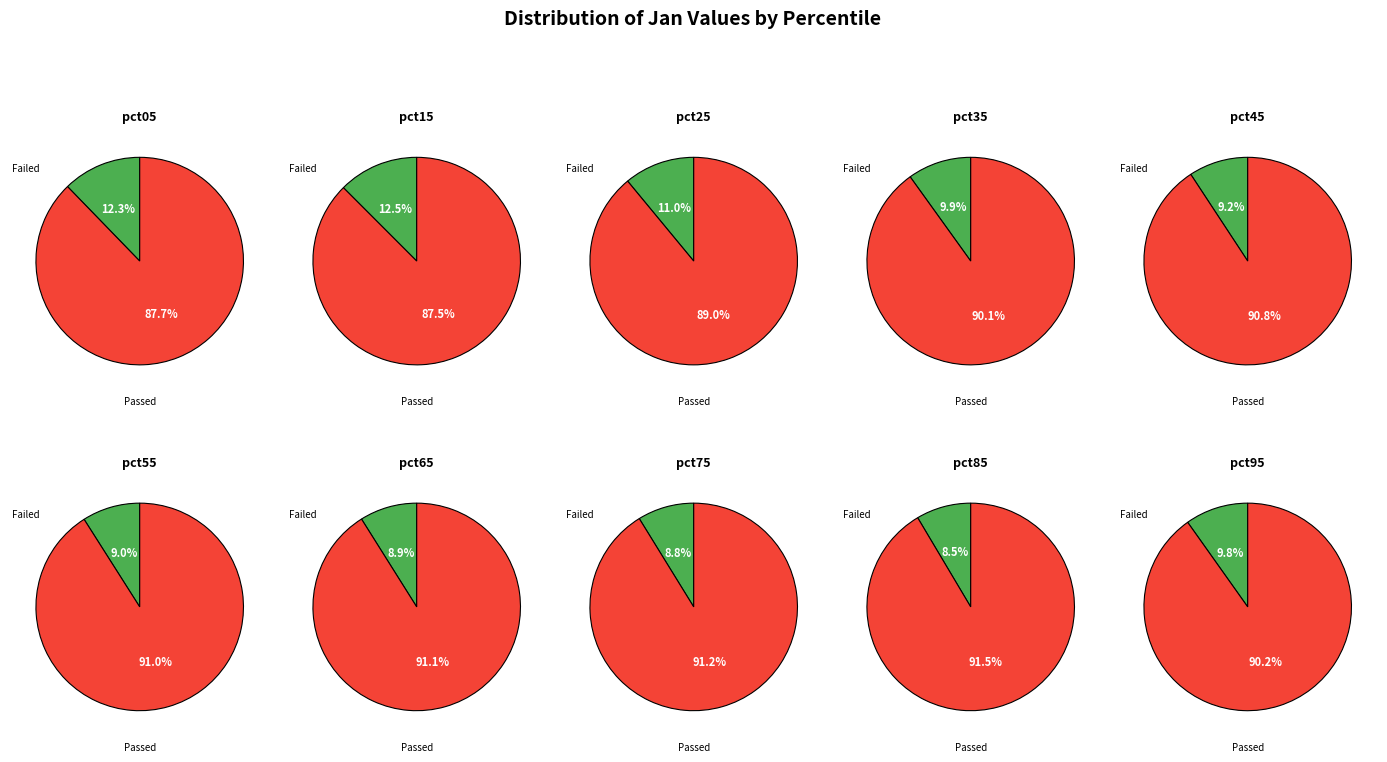

To the nearest percent, what is the combined percentage of pct25 and pct75?

20%